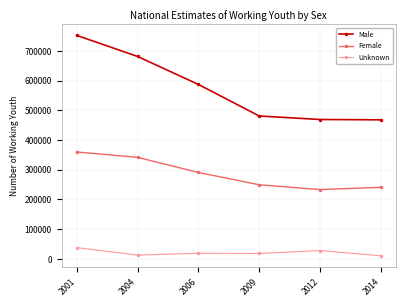

At which category is the sum across all series the highest?

2001